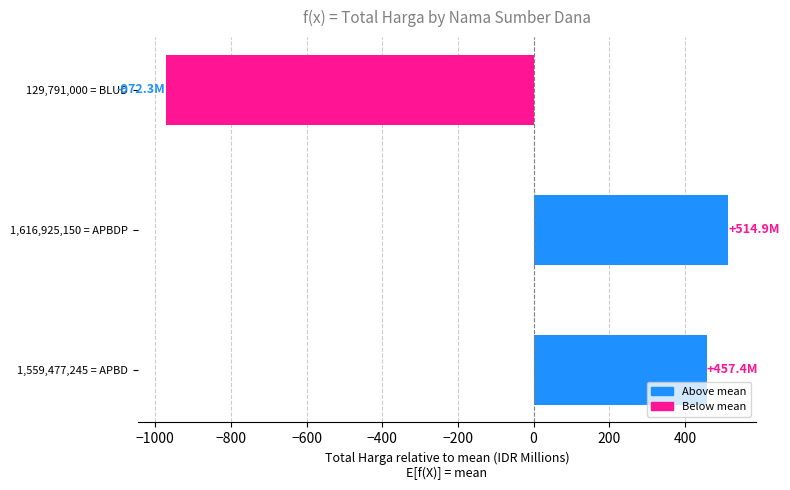

The value at 129,791,000 = BLUD is -1665.0. True or false?

False